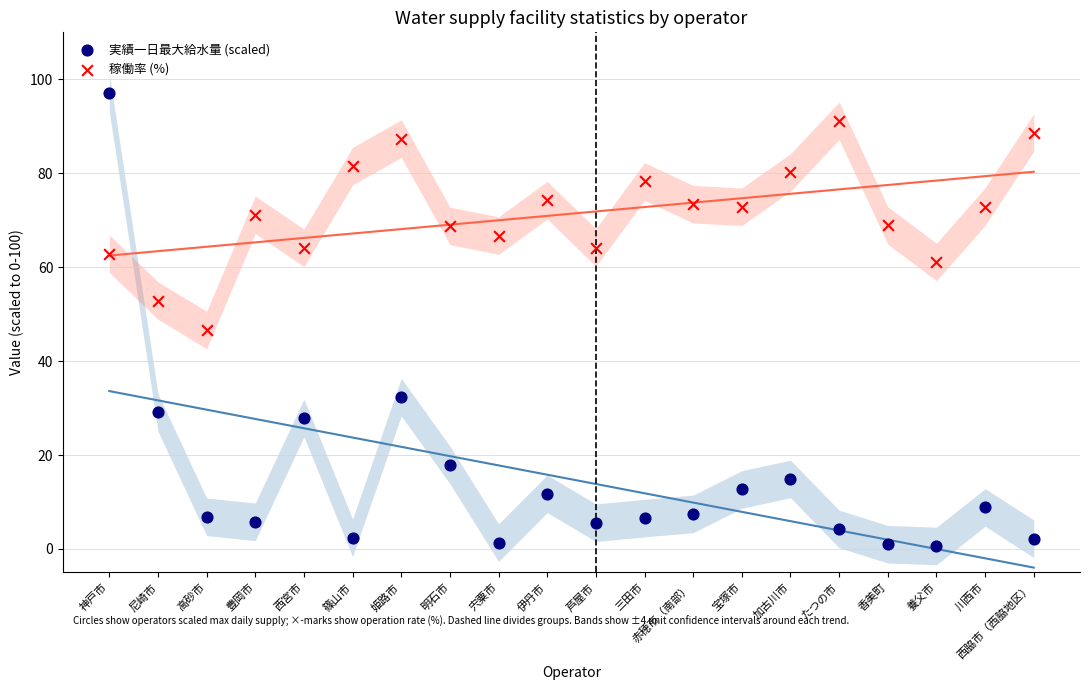

Which series reaches the minimum Y coordinate?

実績一日最大給水量 (scaled)